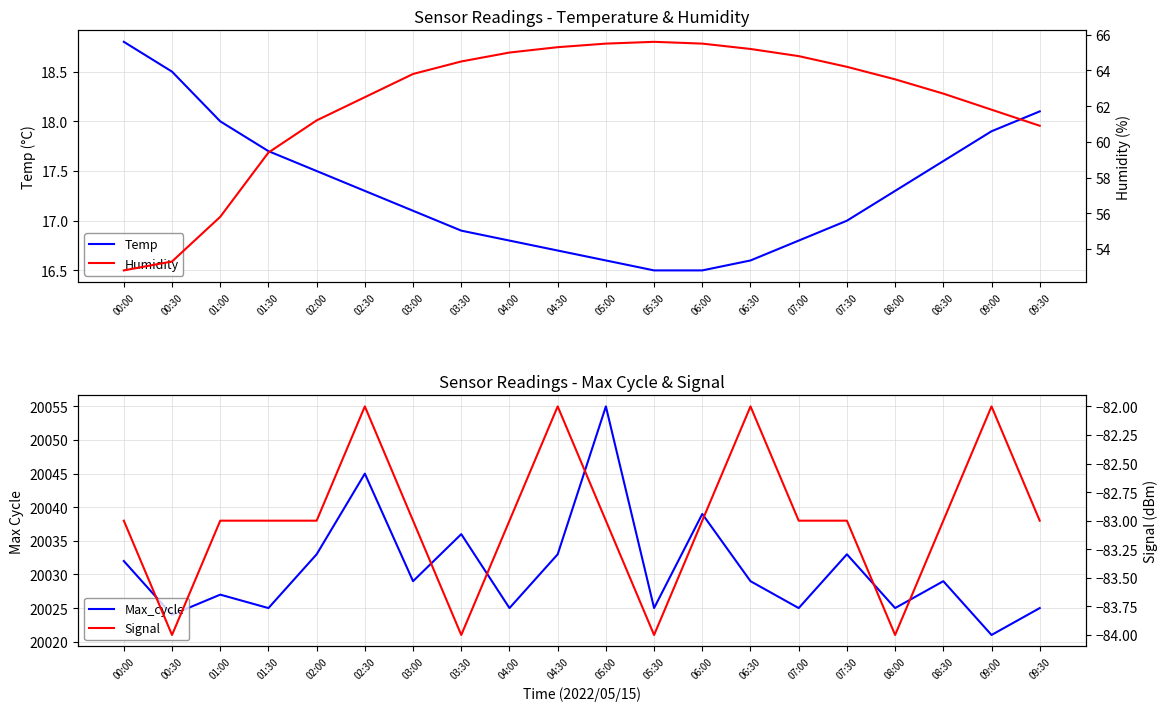

True or false: Signal has more than 0 interior local peaks.

True